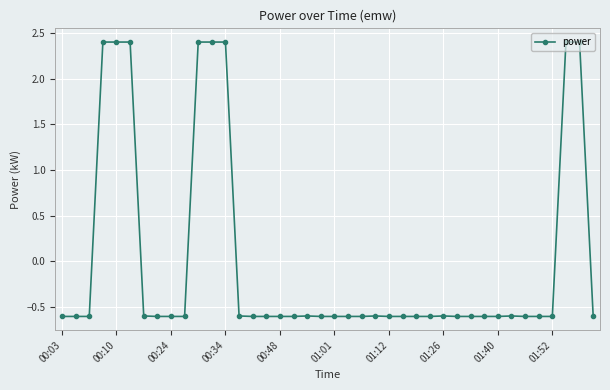

What is the value of the 35th point from the left?

-0.6